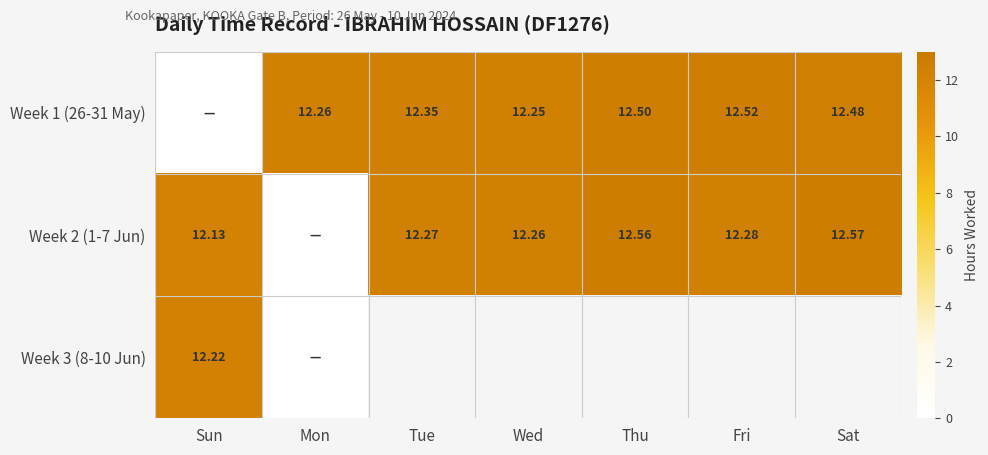

Which series has the widest spread of values?

Week 2 (1-7 Jun)